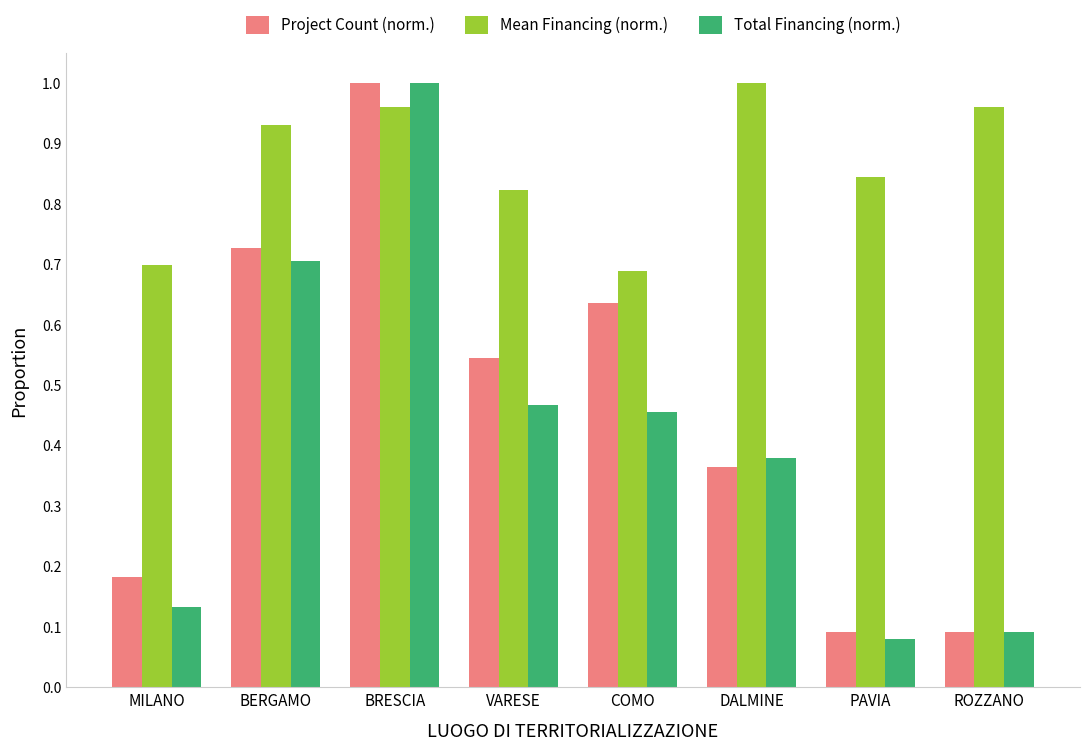

At which category is the sum across all series the highest?

BRESCIA